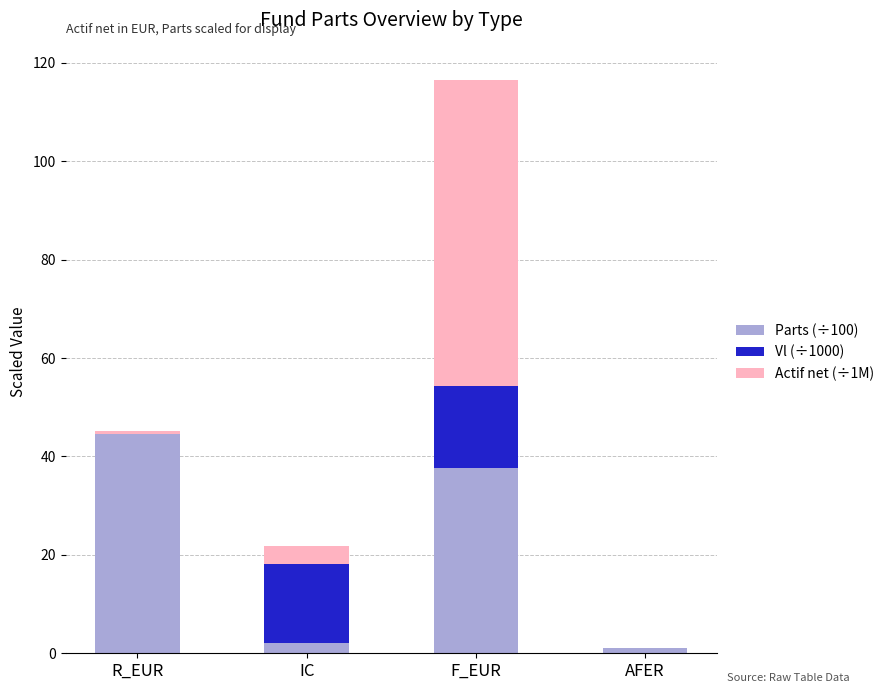

At which label is Parts (÷100) closest to 22?

F_EUR